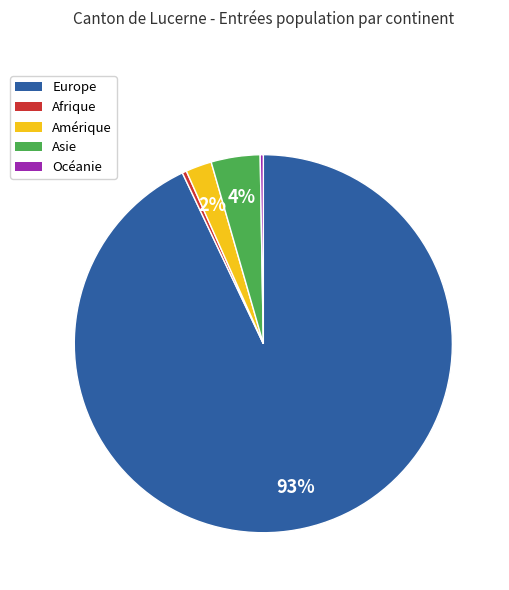

To the nearest percent, what is the average slice percentage?

20%